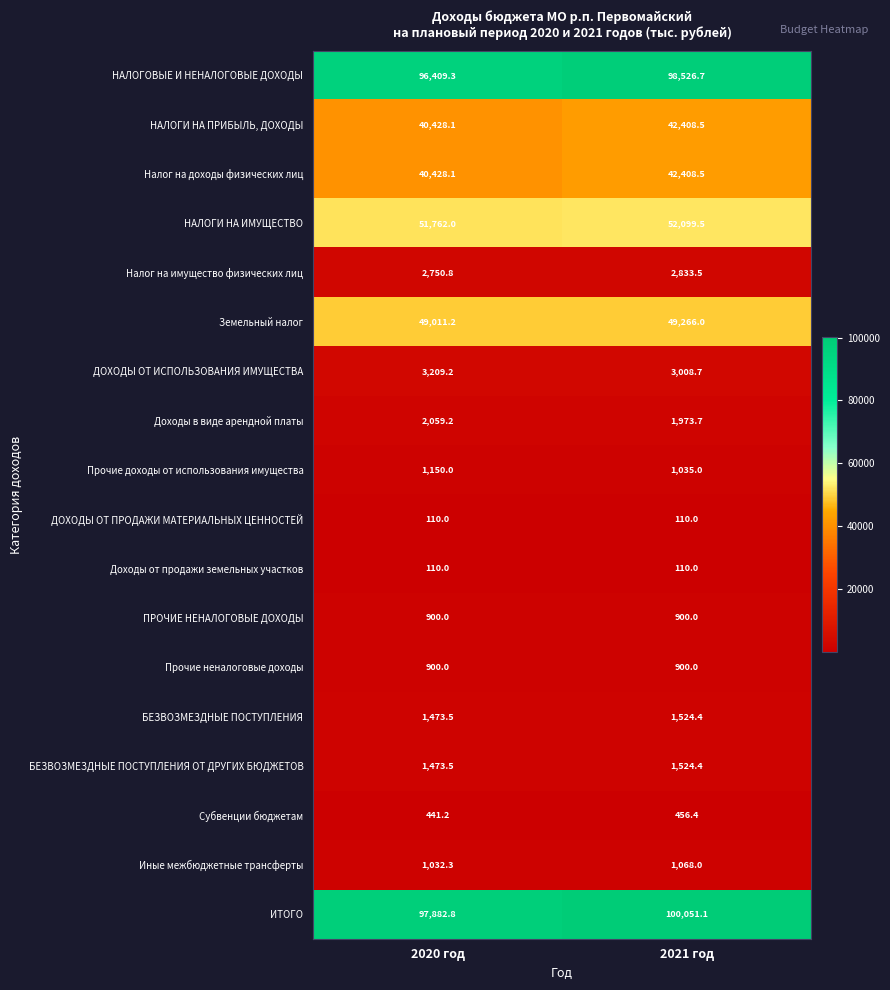

At which label is Налог на имущество физических лиц closest to 2792?

2020 год